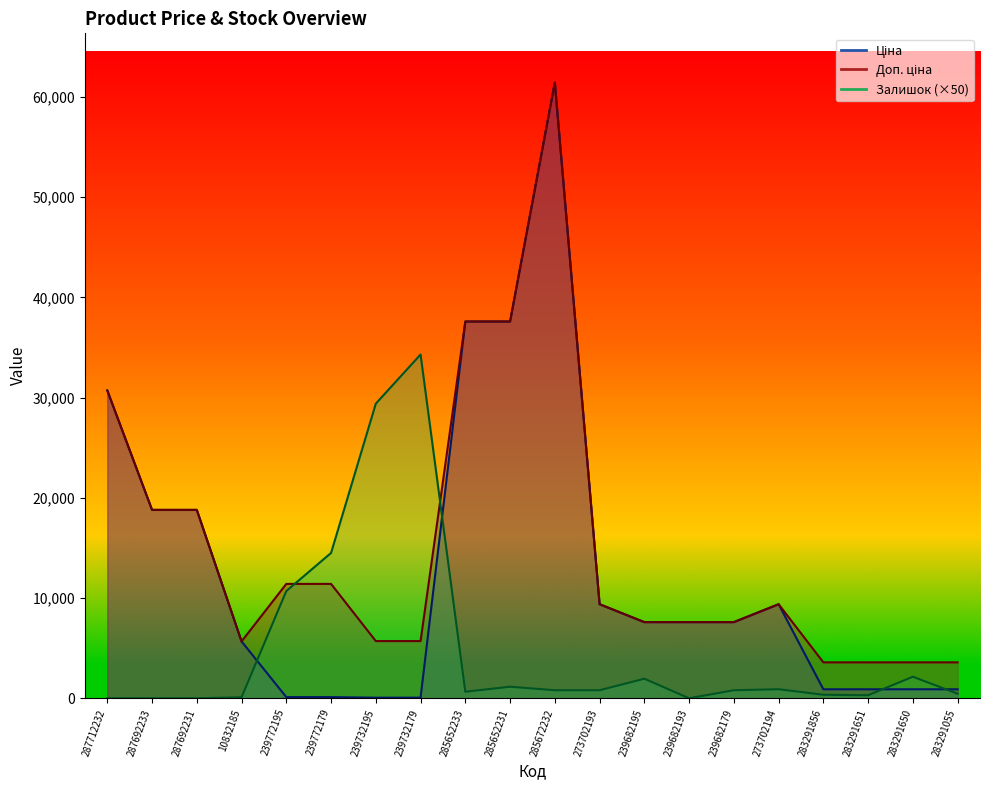

Which category has the lowest value in the Залишок series?

287712232